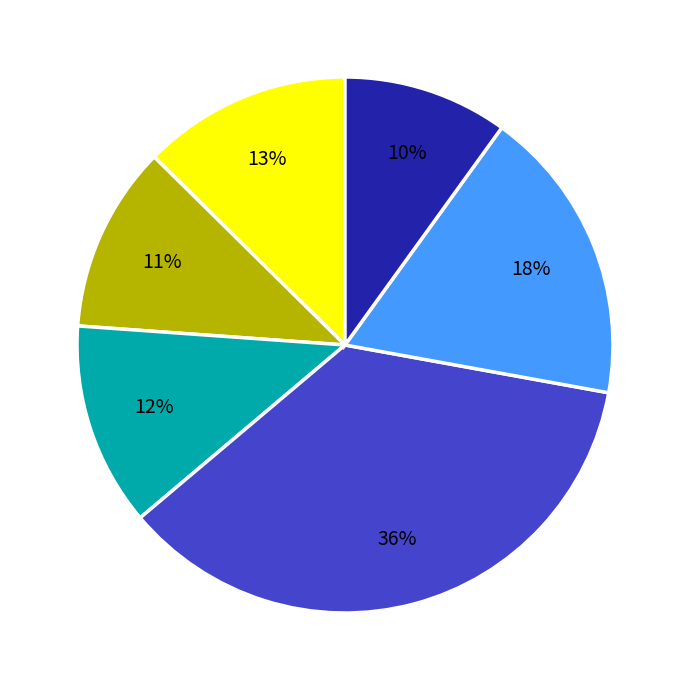

Is there any slice that represents more than half of the pie?

No